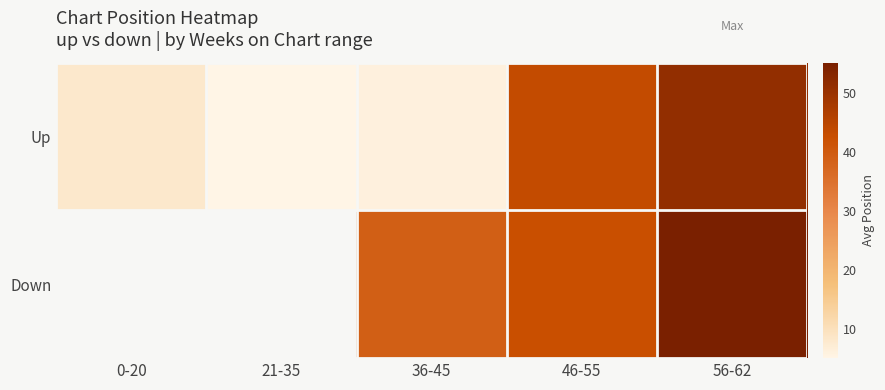

Which has a higher value, 36-45 or 21-35?

36-45